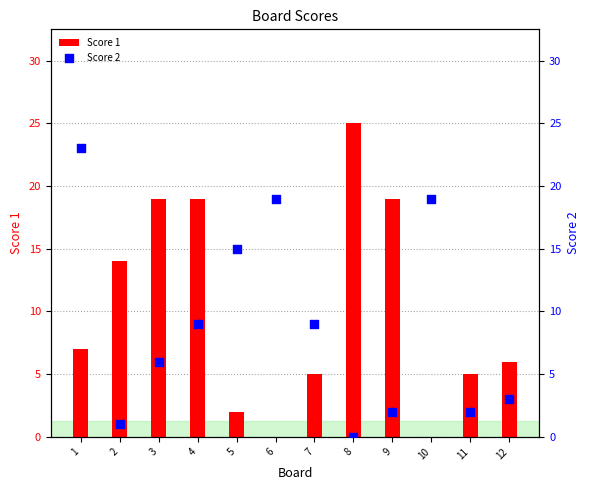

Which series contains the highest Y value?

Score 1